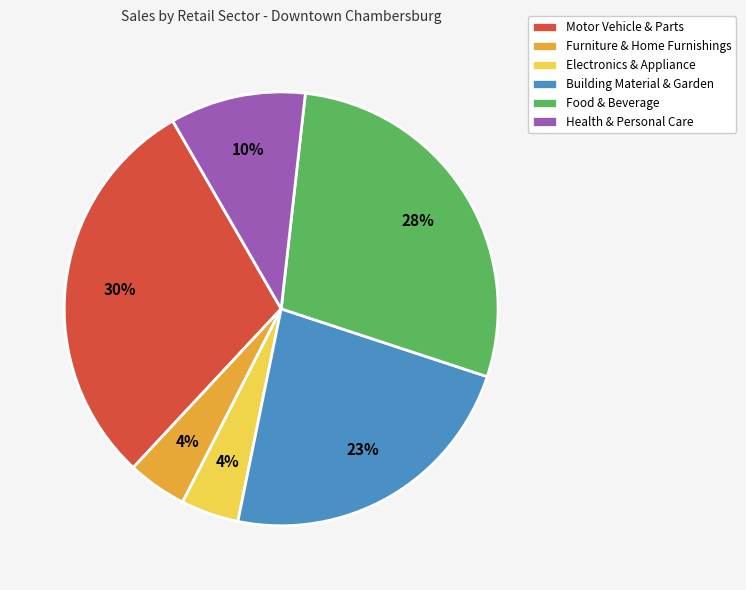

Is there a majority slice in this chart?

No